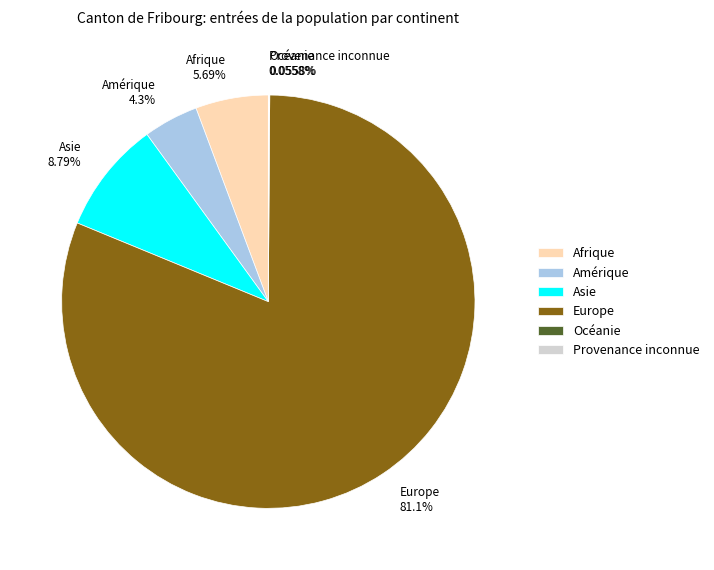

To the nearest percent, what is the difference between the largest and smallest slice percentages?

81%